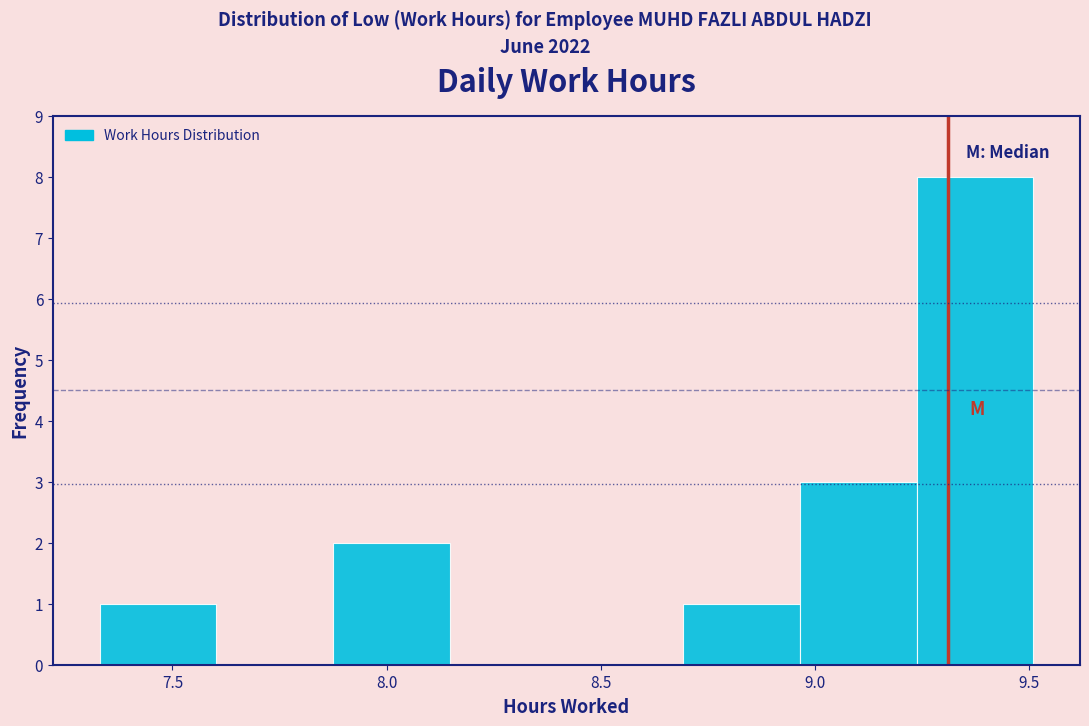

Reading left to right, list every bar in this chart as the range it spans on the x-axis followed by its height. Neither the bar edges nor the heights are printed on the chart, so give them approximately, as read against the axes.

7.35 to 7.60: 1
7.60 to 7.90: 0
7.90 to 8.15: 2
8.15 to 8.40: 0
8.40 to 8.70: 0
8.70 to 8.95: 1
8.95 to 9.25: 3
9.25 to 9.50: 8